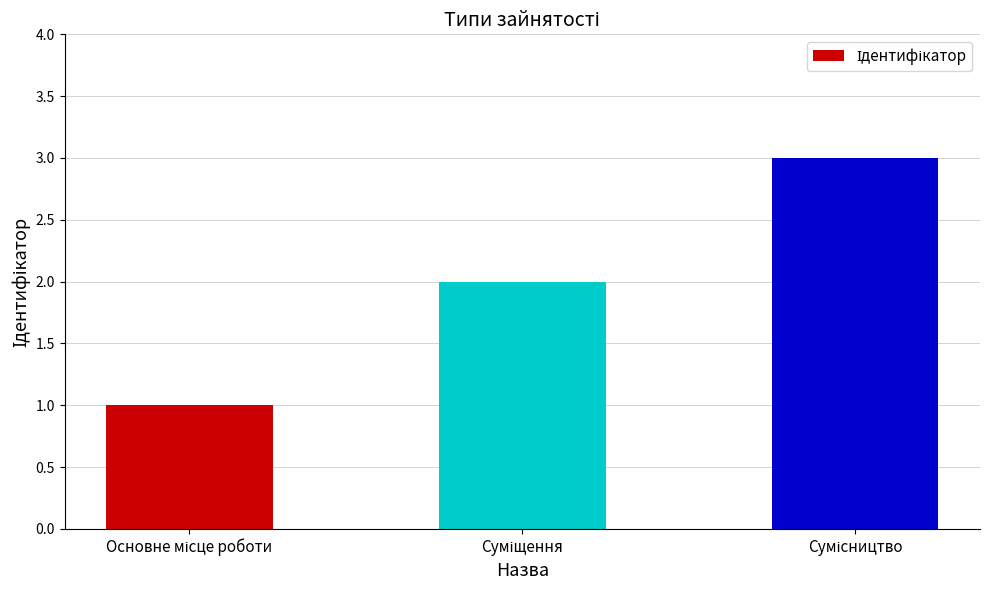

What is the sum of all values?

6